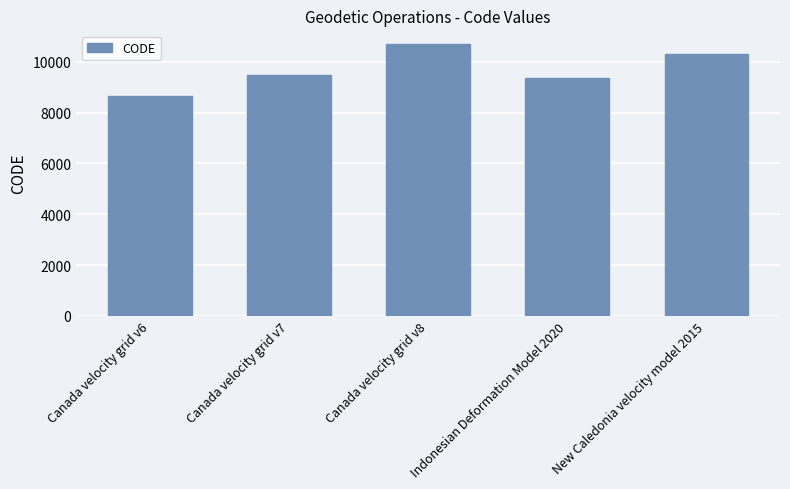

What is the value of the 4th bar from the left?

9375